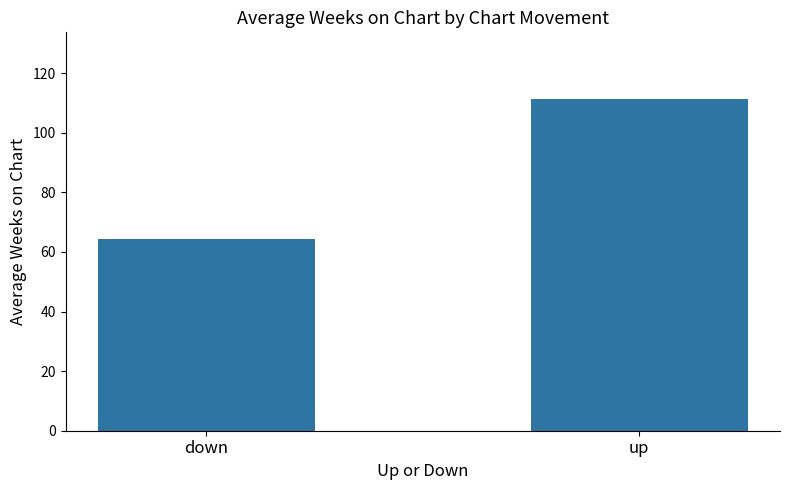

Which label corresponds to the smallest value in the chart?

down